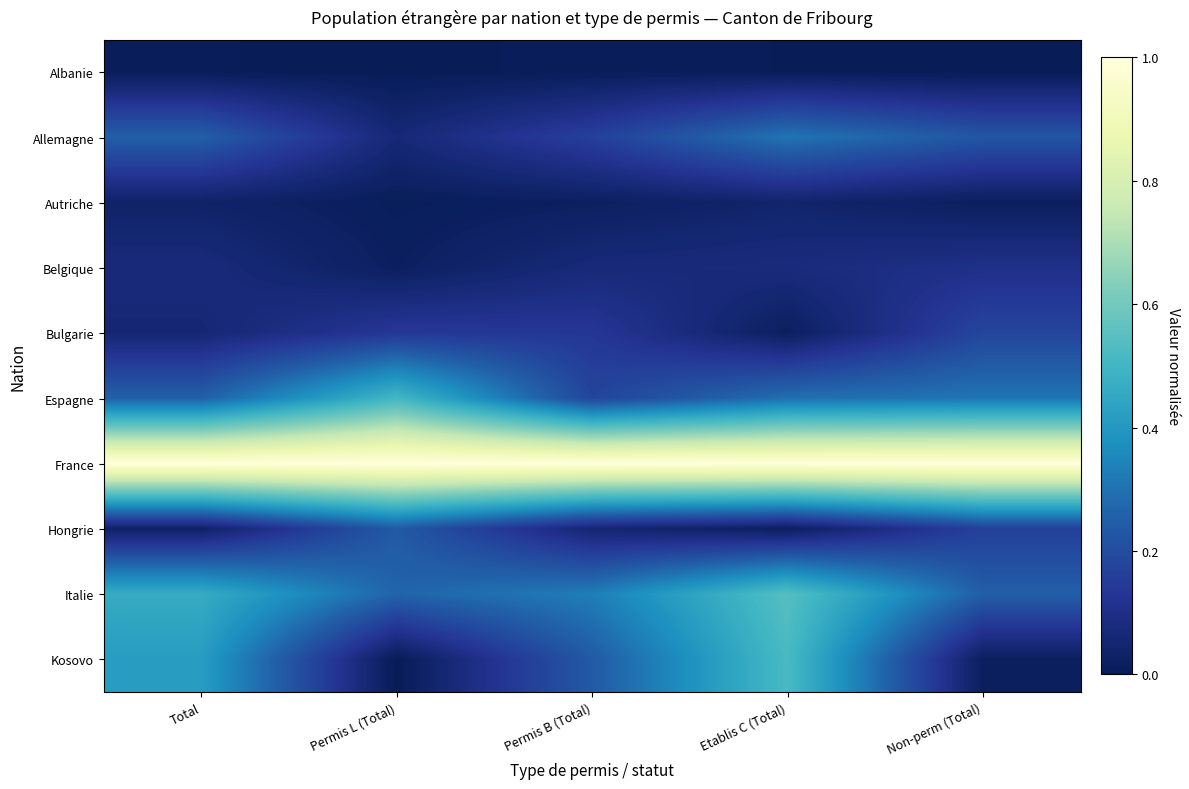

Reading left to right, transcribe all the data shown in this chart.

Albanie: Total=0.0	Permis L (Total)=0.0	Permis B (Total)=0.0	Etablis C (Total)=0.0	Non-perm (Total)=0.0
Allemagne: Total=0.3	Permis L (Total)=0.1	Permis B (Total)=0.2	Etablis C (Total)=0.3	Non-perm (Total)=0.2
Autriche: Total=0.0	Permis L (Total)=0.0	Permis B (Total)=0.0	Etablis C (Total)=0.0	Non-perm (Total)=0.0
Belgique: Total=0.1	Permis L (Total)=0.0	Permis B (Total)=0.1	Etablis C (Total)=0.1	Non-perm (Total)=0.1
Bulgarie: Total=0.1	Permis L (Total)=0.1	Permis B (Total)=0.1	Etablis C (Total)=0.0	Non-perm (Total)=0.2
Espagne: Total=0.3	Permis L (Total)=0.5	Permis B (Total)=0.2	Etablis C (Total)=0.3	Non-perm (Total)=0.3
France: Total=1.0	Permis L (Total)=1.0	Permis B (Total)=1.0	Etablis C (Total)=1.0	Non-perm (Total)=1.0
Hongrie: Total=0.0	Permis L (Total)=0.2	Permis B (Total)=0.1	Etablis C (Total)=0.0	Non-perm (Total)=0.2
Italie: Total=0.5	Permis L (Total)=0.3	Permis B (Total)=0.3	Etablis C (Total)=0.5	Non-perm (Total)=0.3
Kosovo: Total=0.4	Permis L (Total)=0.0	Permis B (Total)=0.2	Etablis C (Total)=0.5	Non-perm (Total)=0.0